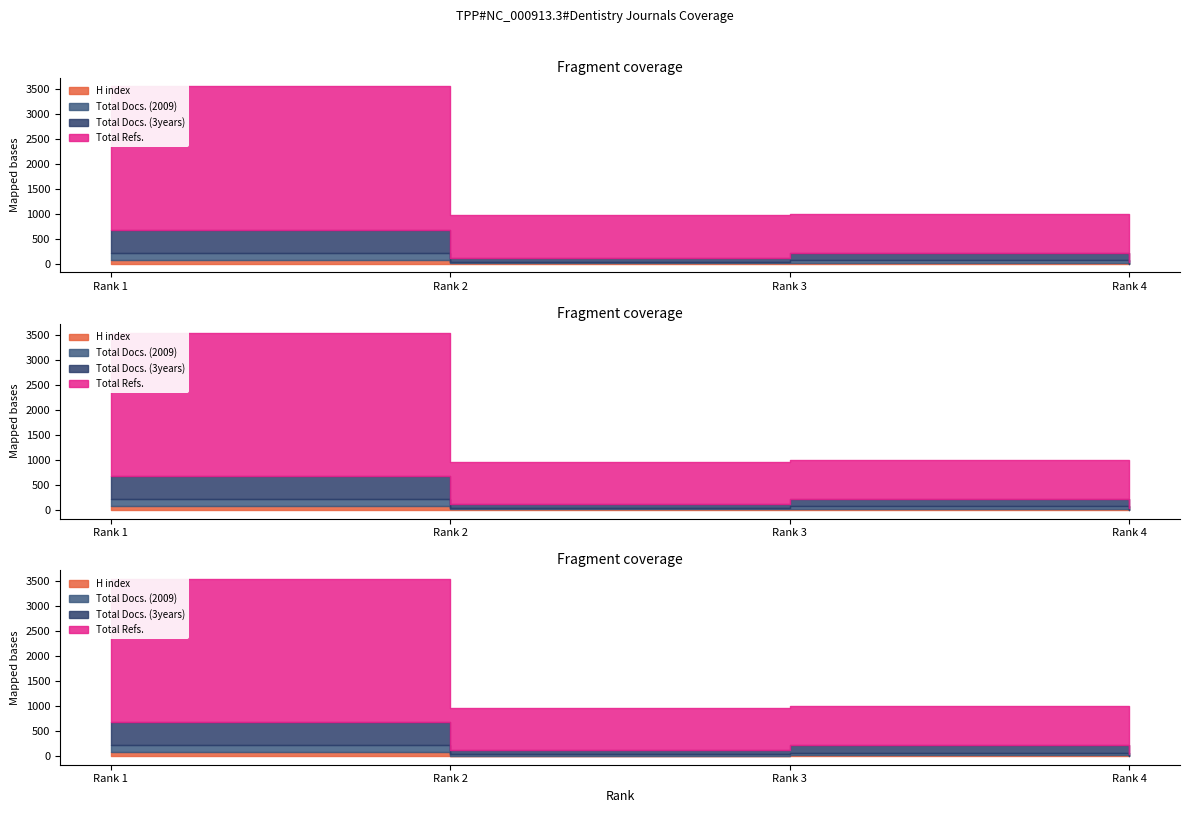

Between Rank 1 and Rank 4, which series saw the biggest shift?

Total Refs.